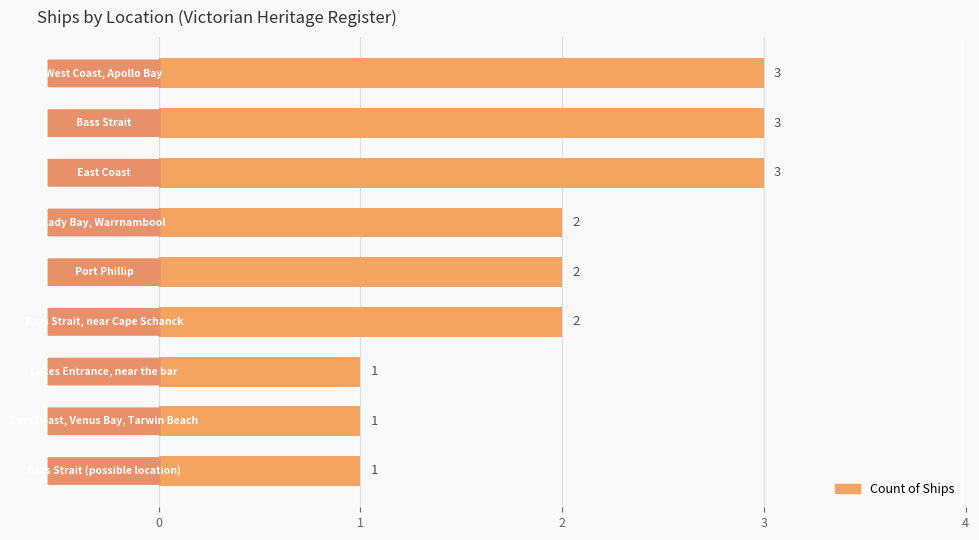

How many bars are there in total?

9